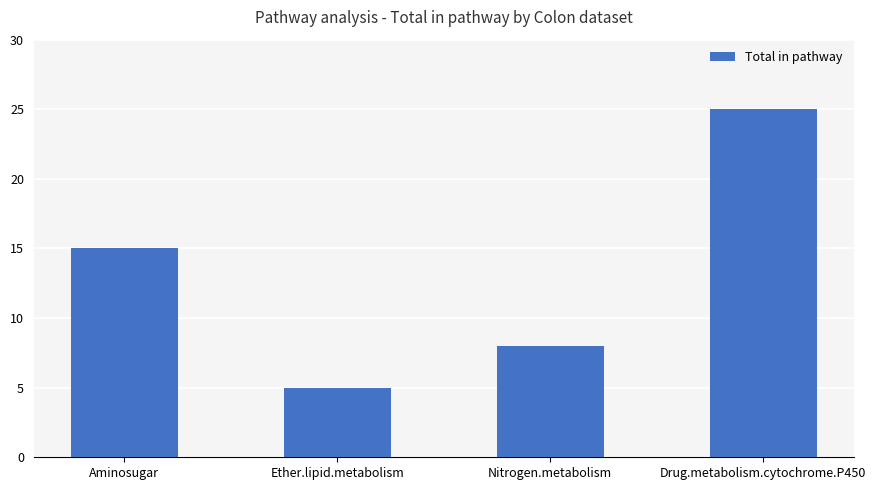

Which label corresponds to the smallest value in the chart?

Ether.lipid.metabolism